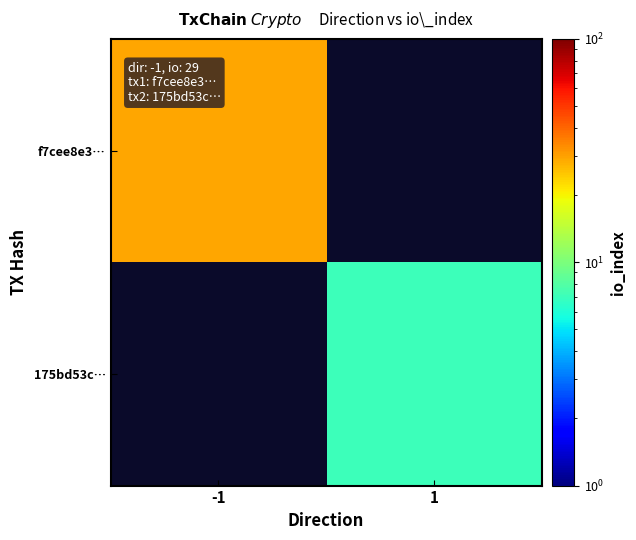

At which label does 175bd53c… reach its minimum?

-1